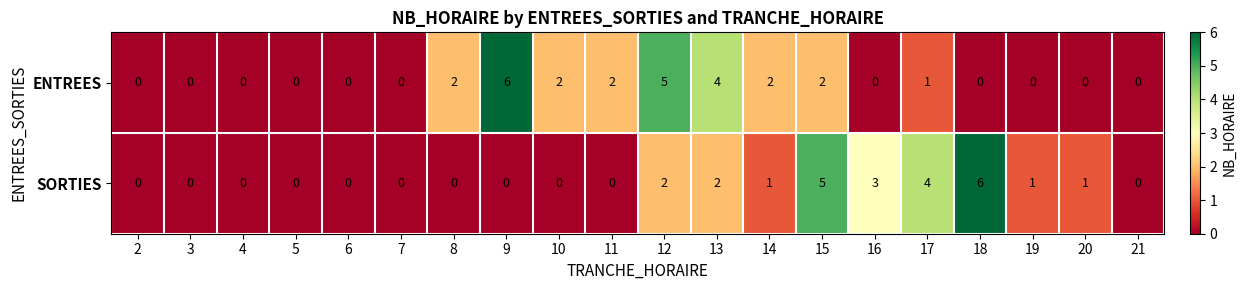

Rank the series at 20 from lowest to highest value.

ENTREES, SORTIES